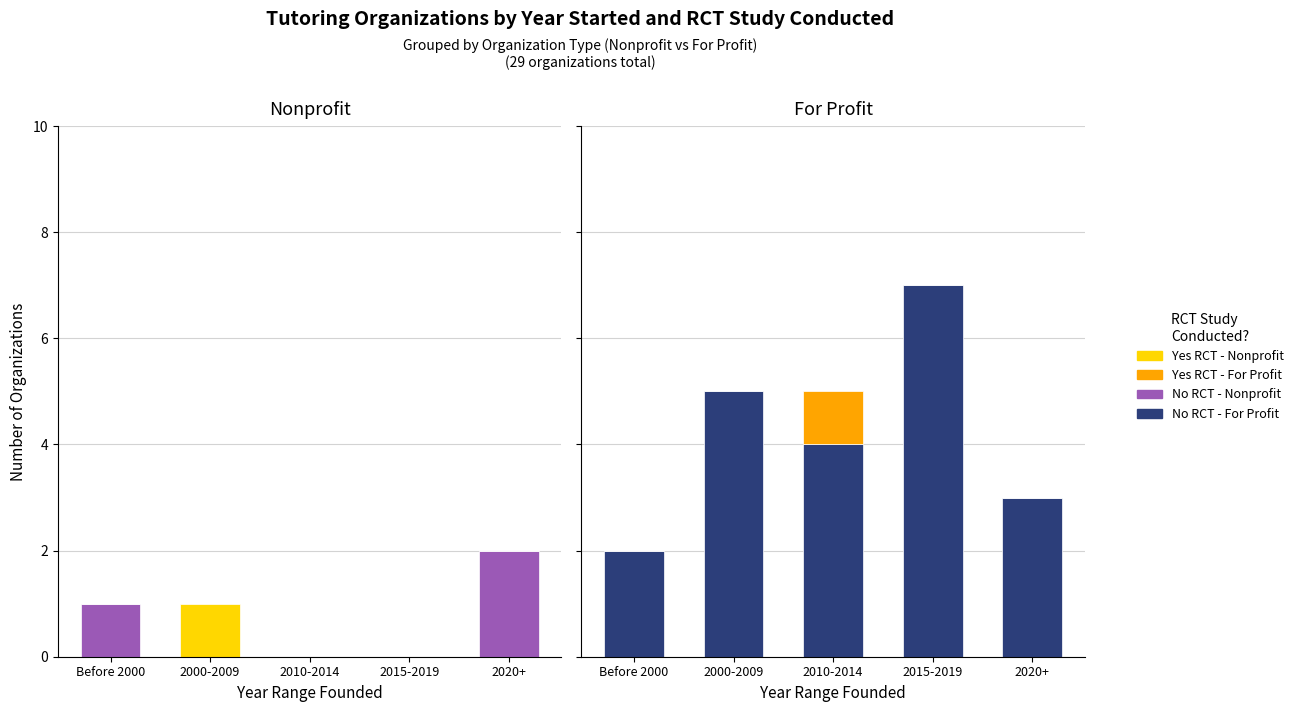

At which category is the sum across all series the highest?

2015-2019